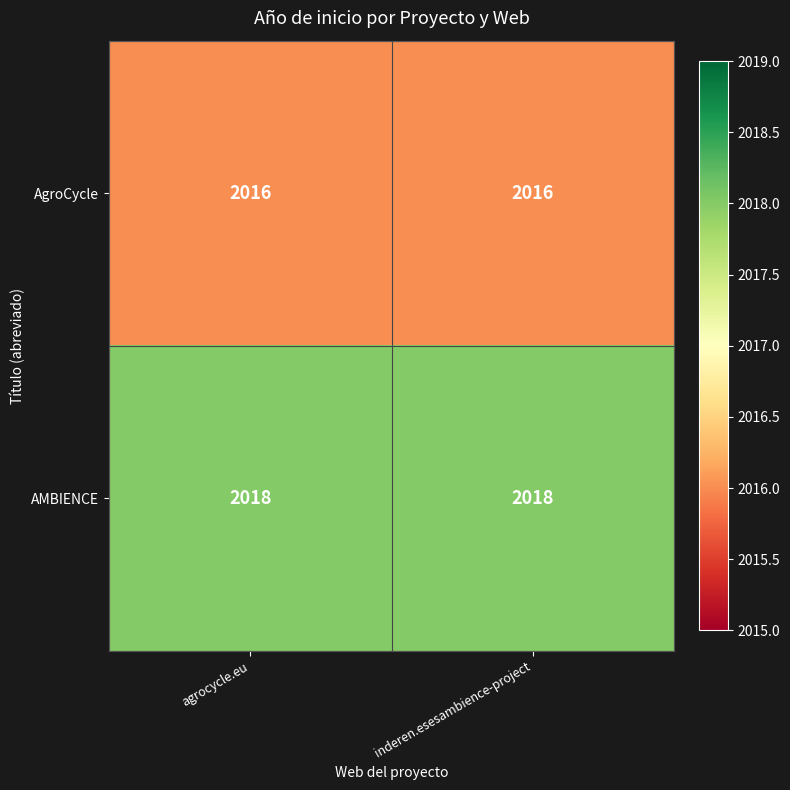

List the series in order of their overall mean, lowest first.

AgroCycle, AMBIENCE